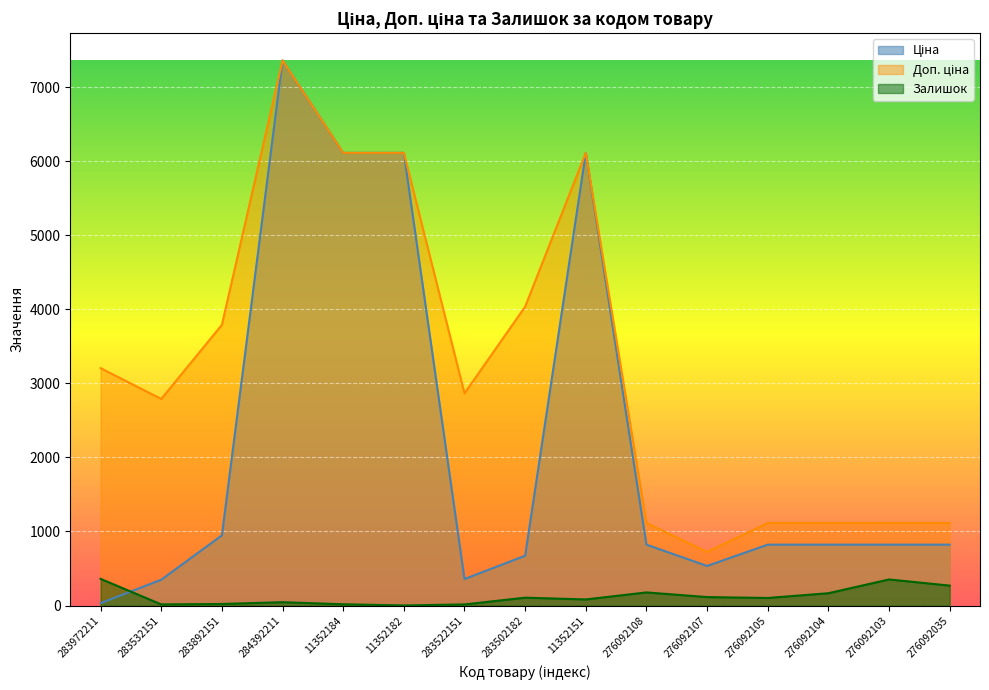

The Ціна series shows 947.6 at 283892151. True or false?

True